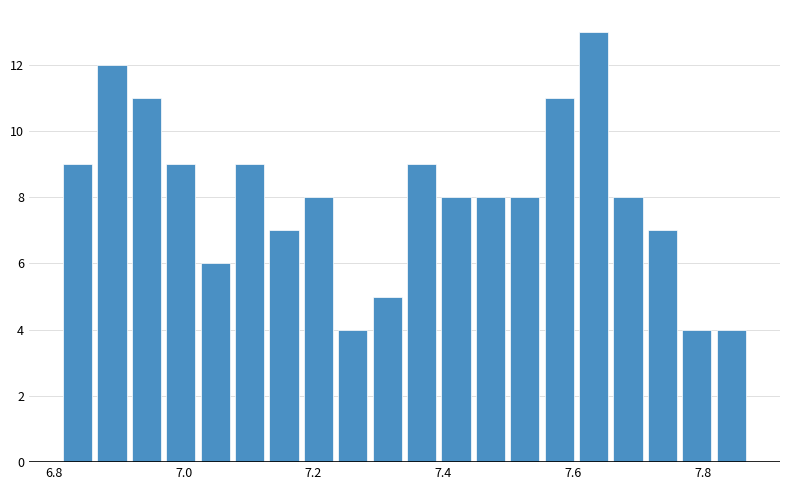

Around what value on the x-axis is the tallest bar? Give the approximate position of its centre, as read against the axis.

7.64